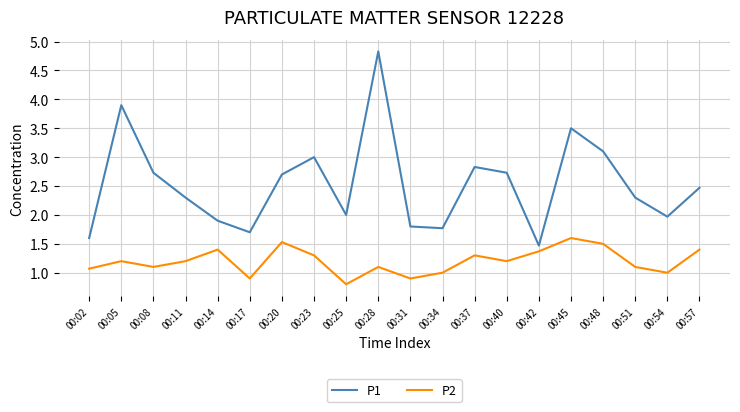

At which label does P2 reach its peak?

00:45